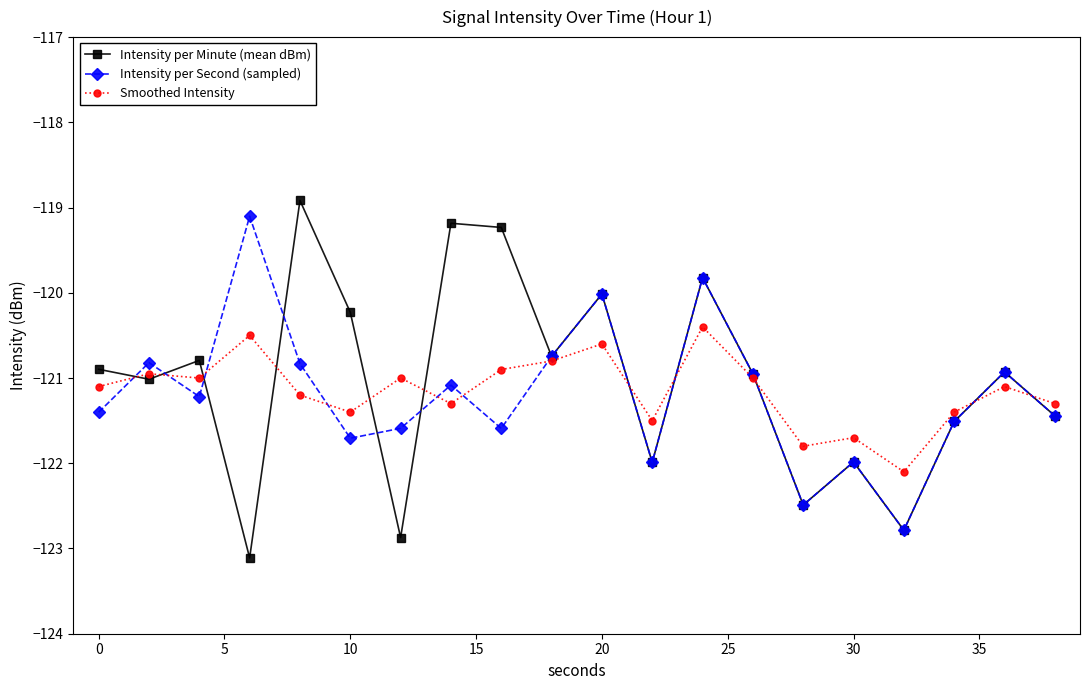

How many interior local valleys does the Intensity per Second (sampled) series have?

6